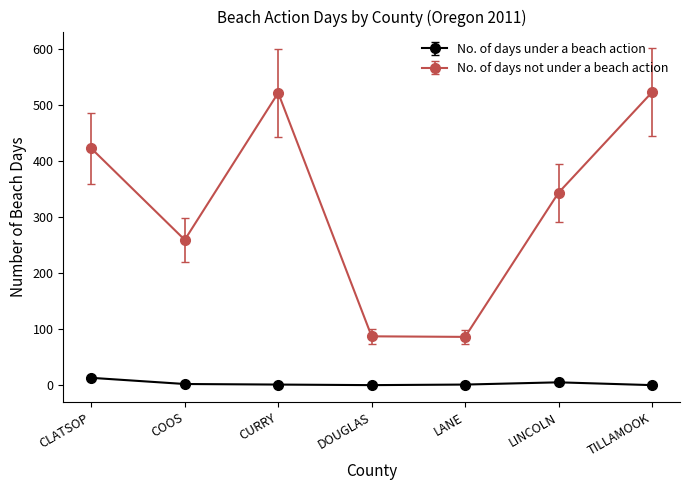

At how many categories does at least one series exceed 449?

2